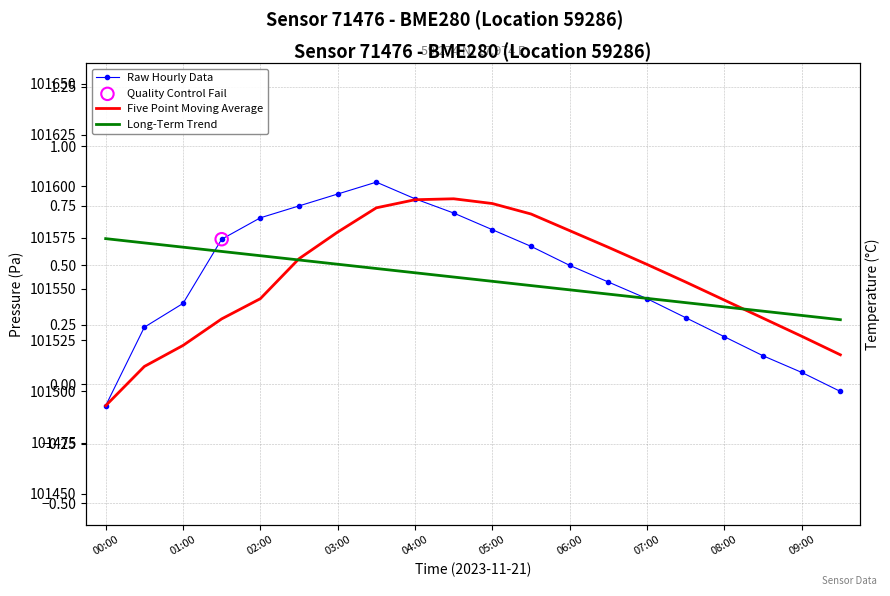

Which series has the widest spread of Y values?

Raw Hourly Data